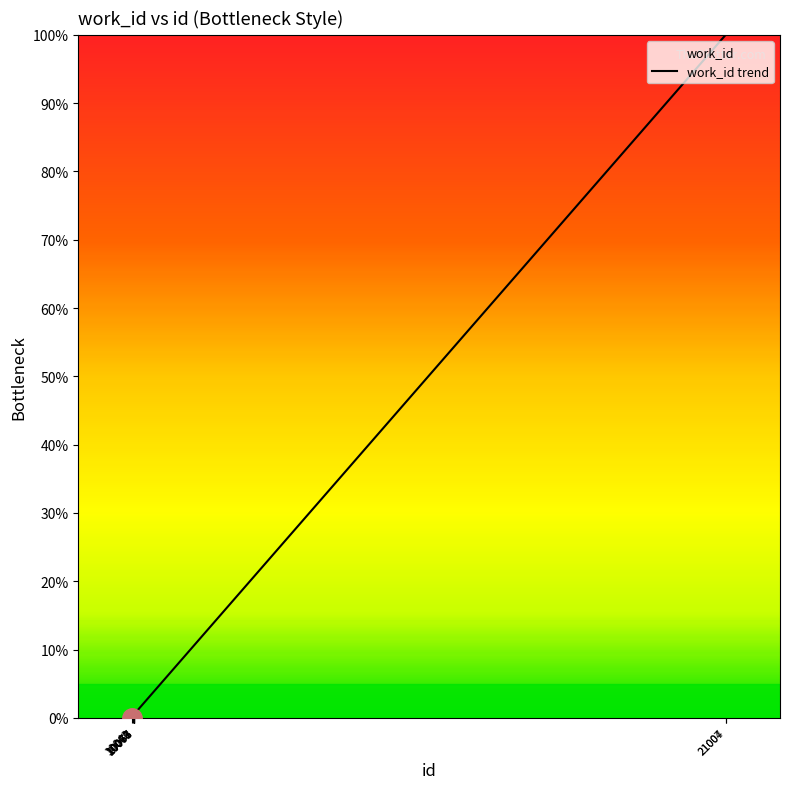

At which category does the data reach its first local valley?

10076